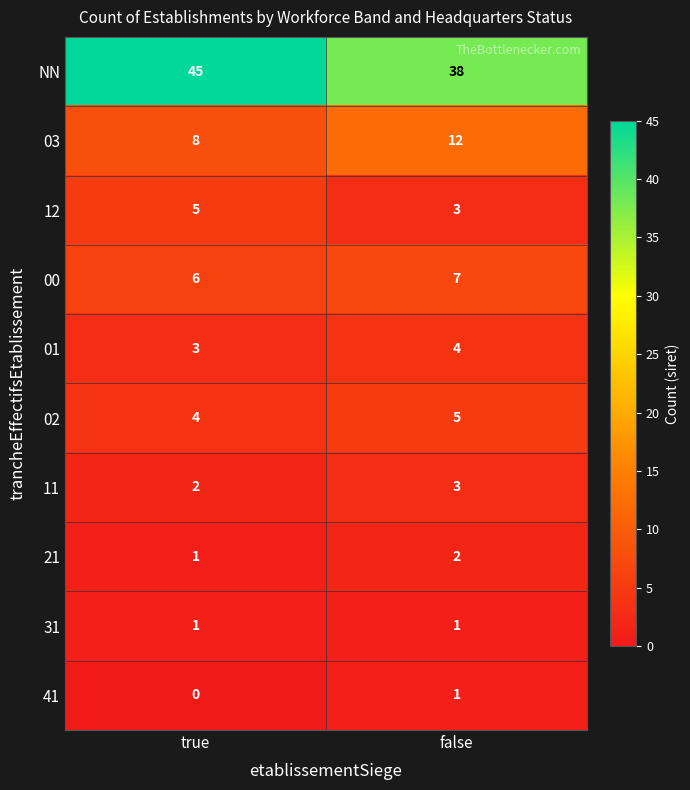

Between true and false, which series saw the biggest shift?

NN